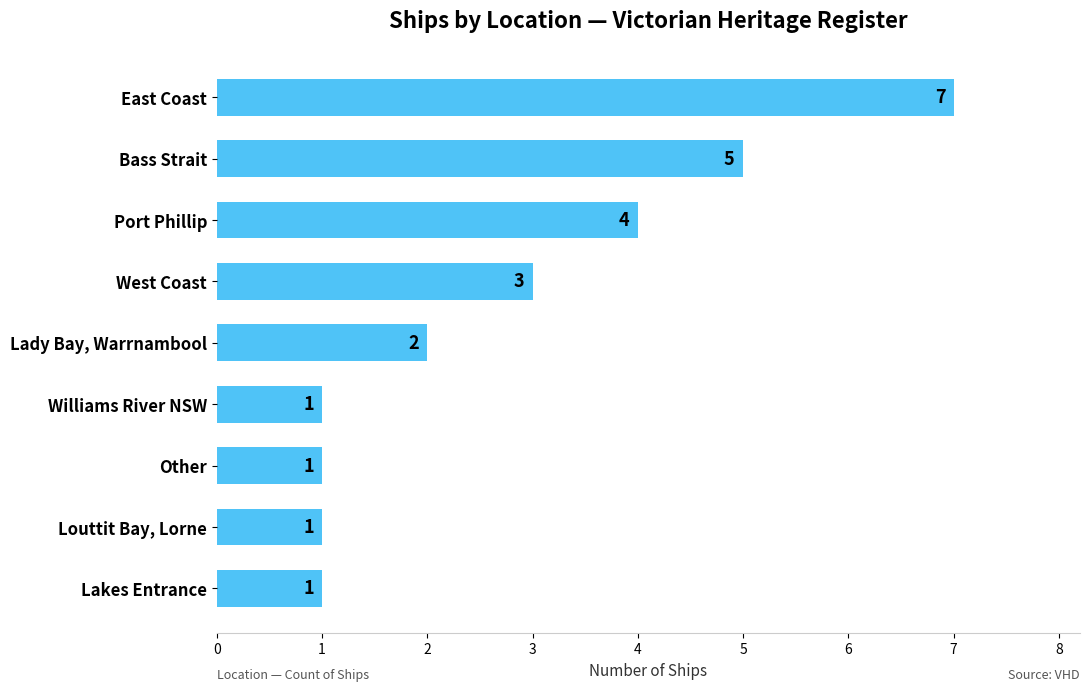

Reading top to bottom, what are all the values shown in this chart?

7	5	4	3	2	1	1	1	1